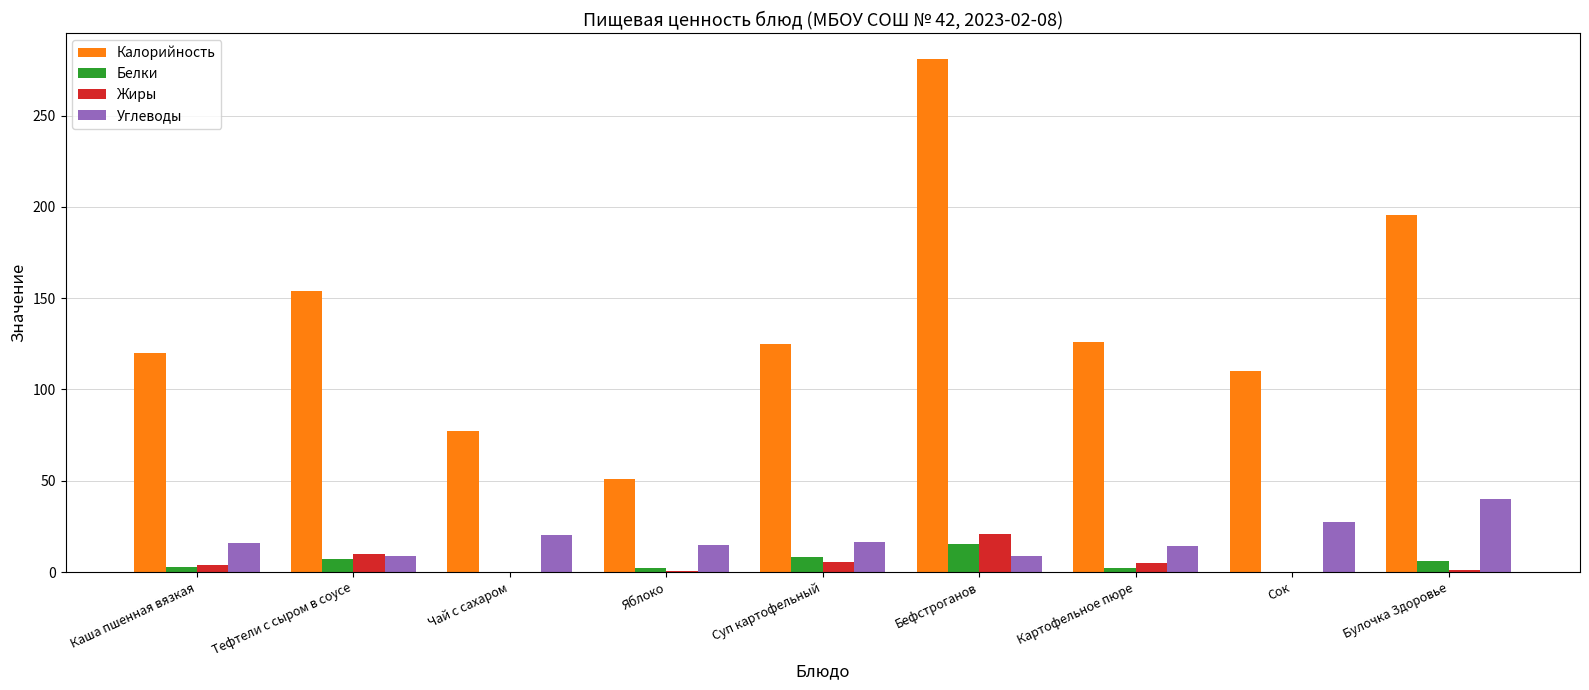

What is the average value of the Жиры series?

5.2